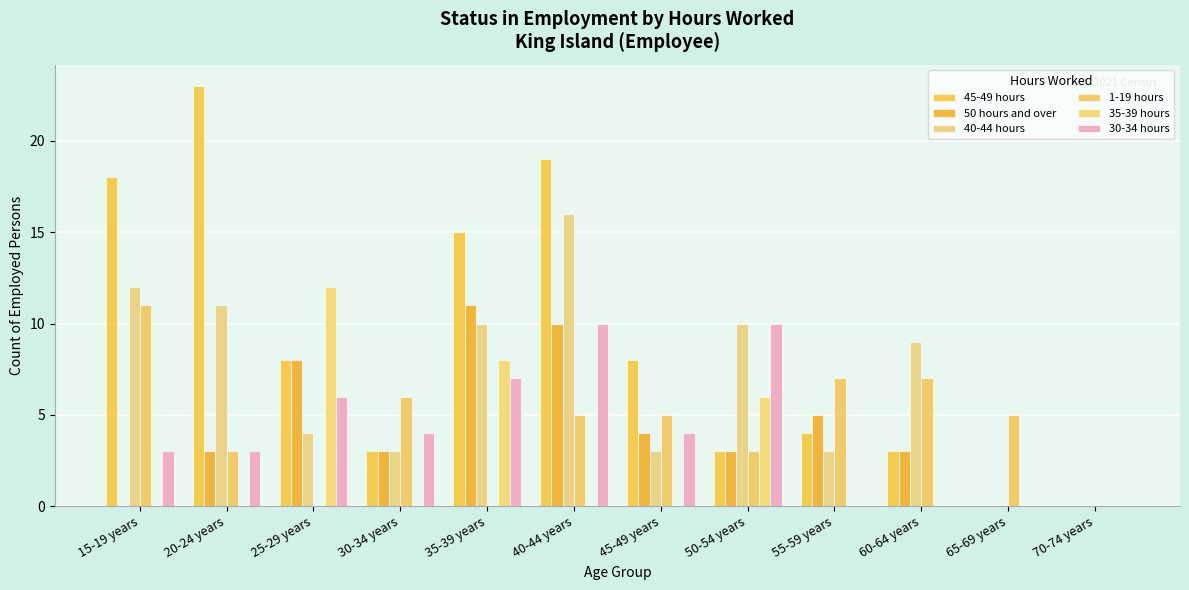

What are all the series names shown in the legend?

45-49 hours, 50 hours and over, 40-44 hours, 1-19 hours, 35-39 hours, 30-34 hours